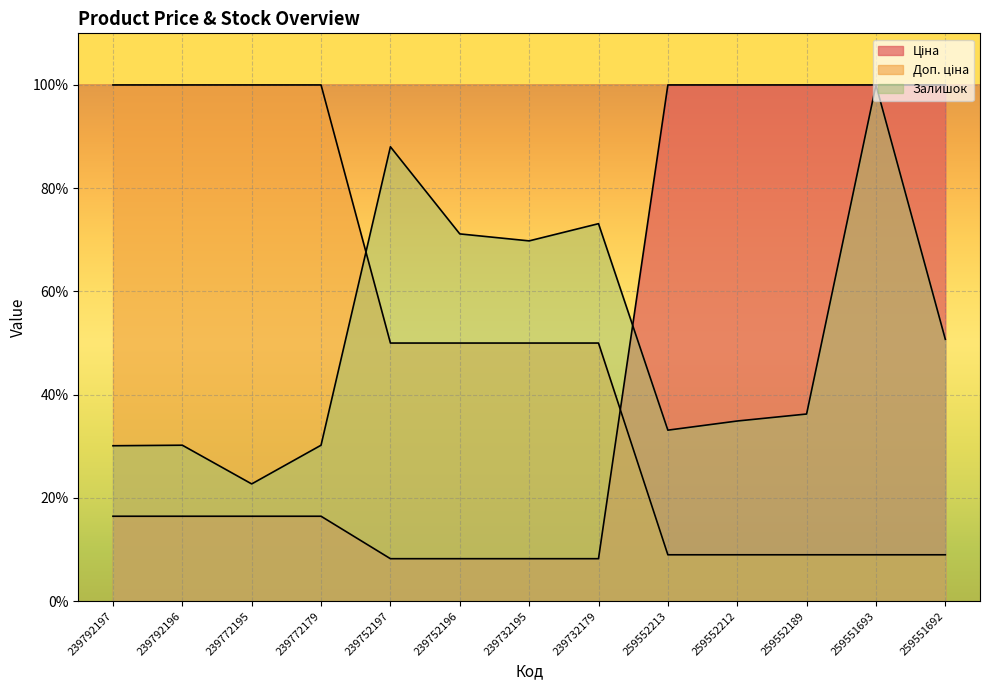

What is the average value of the Доп. ціна series?

49.6